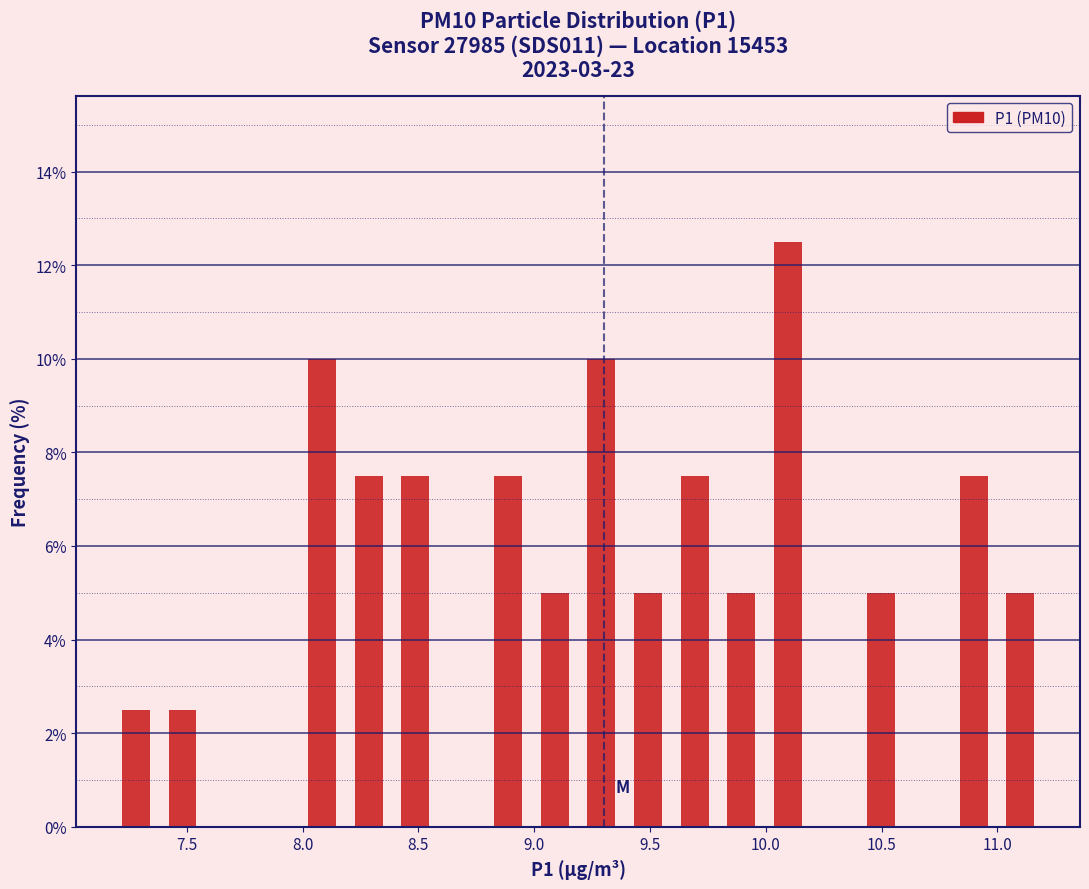

Reading left to right, transcribe this chart: for each bar, give the range it covers on the x-axis and its height. Neither the bar edges nor the heights are printed on the chart, so give them approximately, as read against the axes.

7.2 to 7.4: 2.6
7.4 to 7.6: 2.6
7.6 to 7.8: 0
7.8 to 8.0: 0
8.0 to 8.2: 10.0
8.2 to 8.4: 7.6
8.4 to 8.6: 7.6
8.6 to 8.8: 0
8.8 to 9.0: 7.6
9.0 to 9.2: 5.0
9.2 to 9.4: 10.0
9.4 to 9.6: 5.0
9.6 to 9.8: 7.6
9.8 to 10.0: 5.0
10.0 to 10.2: 12.6
10.2 to 10.4: 0
10.4 to 10.6: 5.0
10.6 to 10.8: 0
10.8 to 11.0: 7.6
11.0 to 11.2: 5.0